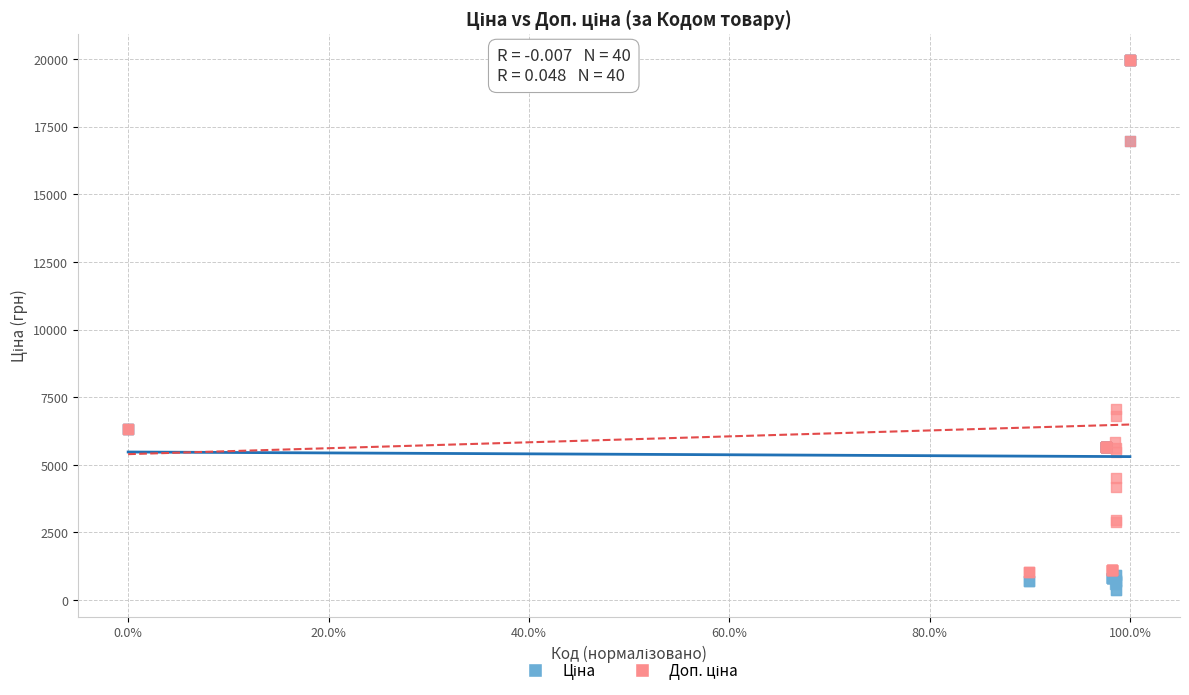

Across all series, what Y value is closest to 10162?

7051.3